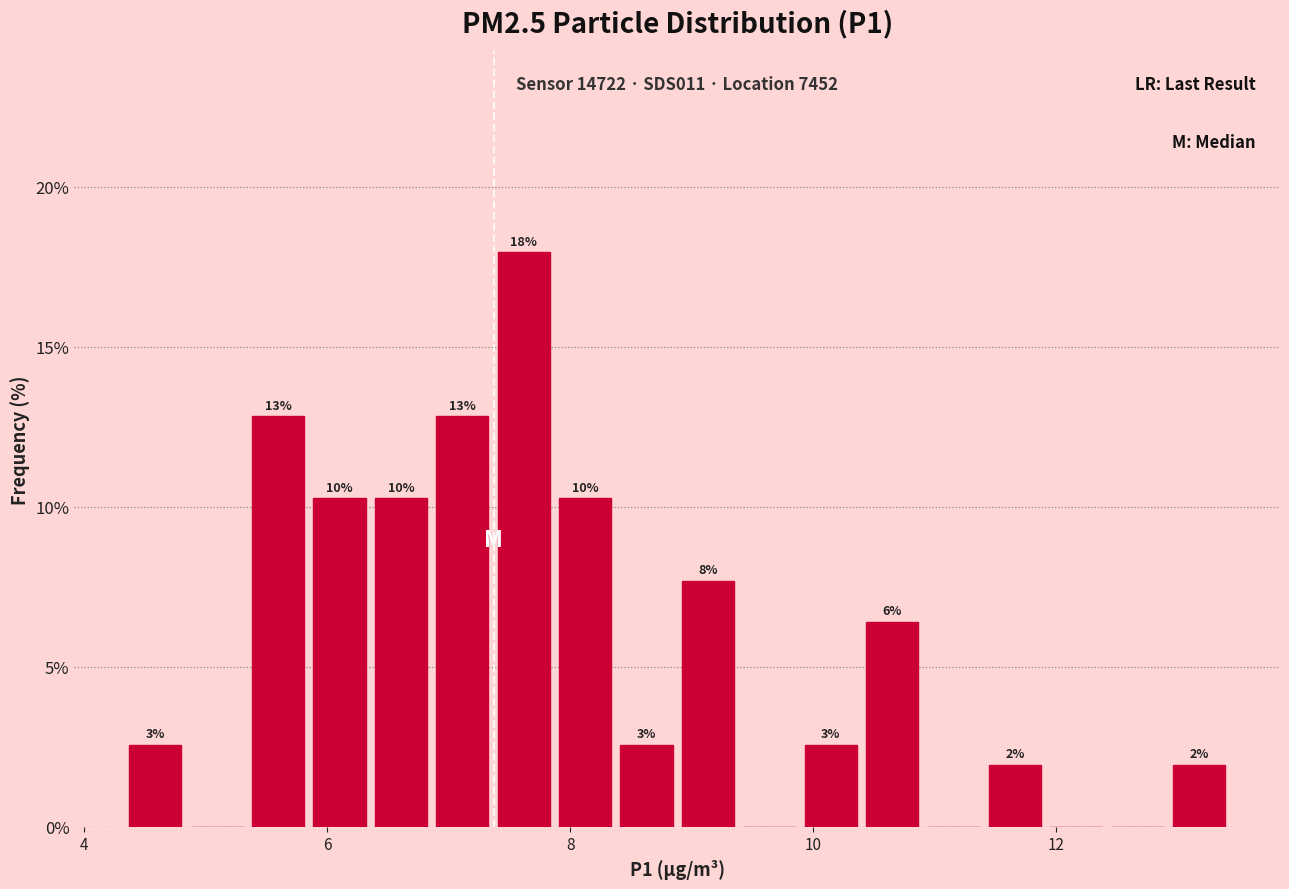

Around what value on the x-axis is the tallest bar? Give the approximate position of its centre, as read against the axis.

7.6